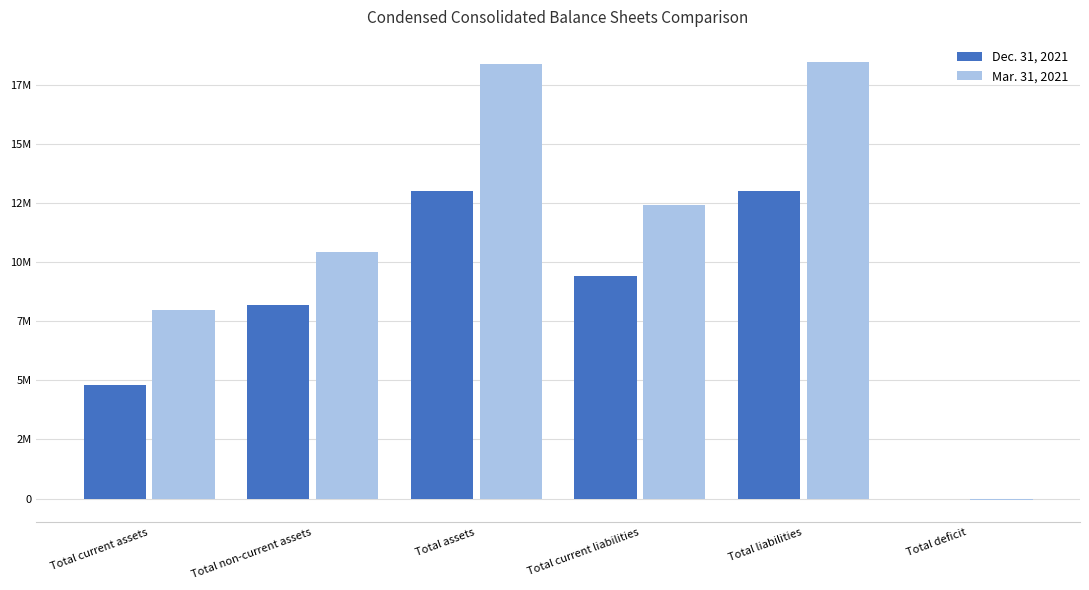

Is the value of Mar. 31, 2021 at Total non-current assets greater than the value of Dec. 31, 2021 at Total deficit?

Yes